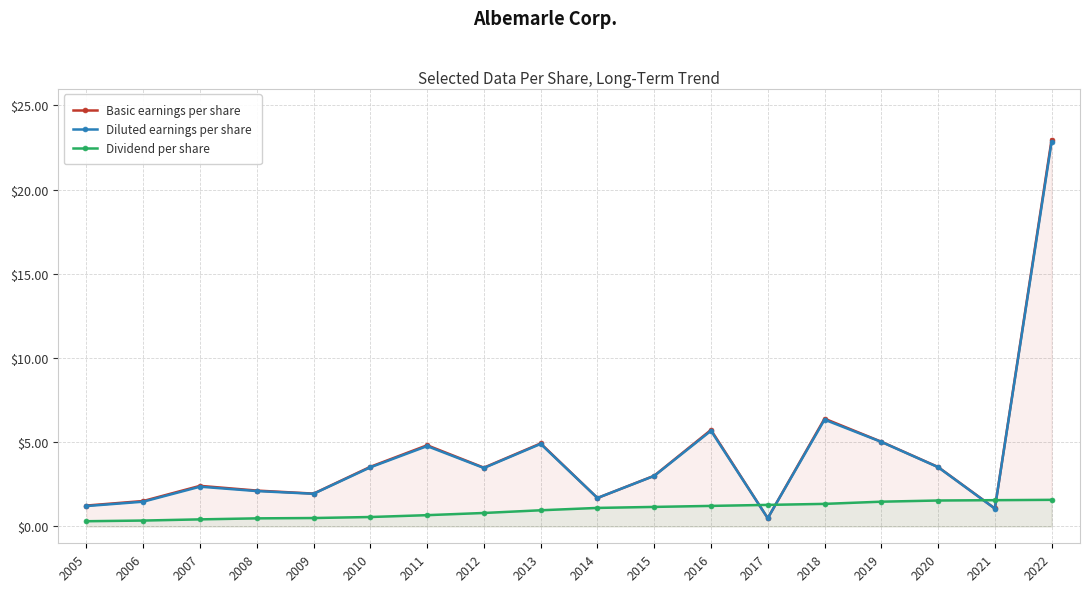

In Diluted earnings per share, how many points are lower than both neighbors (excluding endpoints)?

5